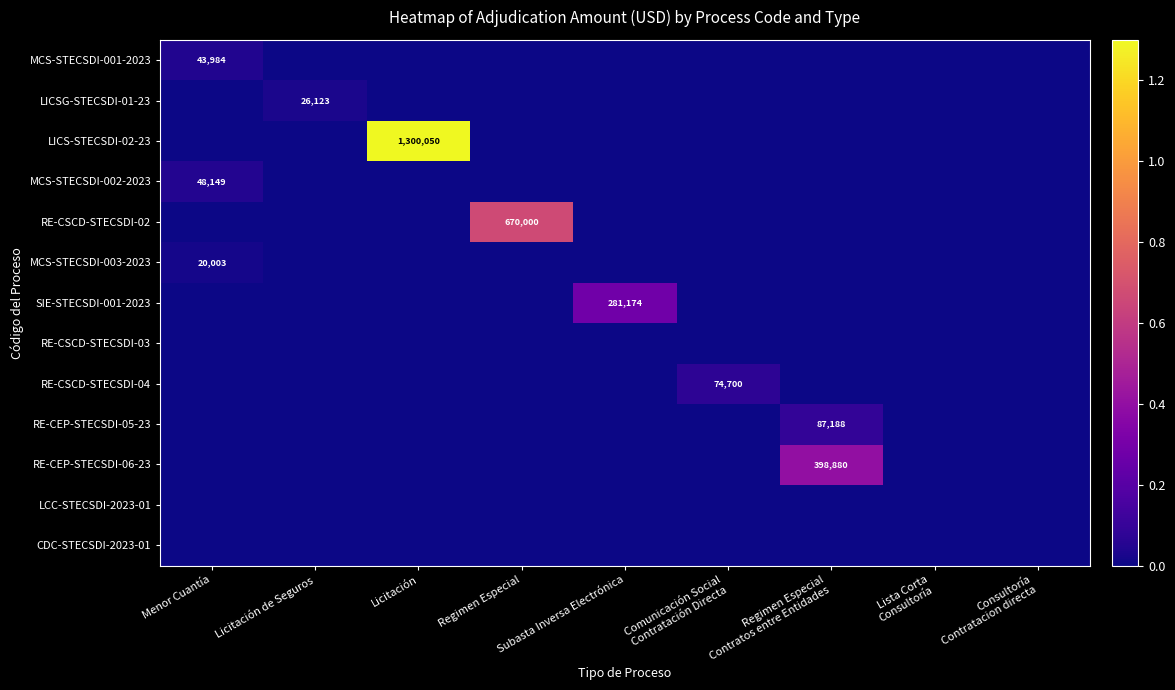

How many series are shown in this chart?

13